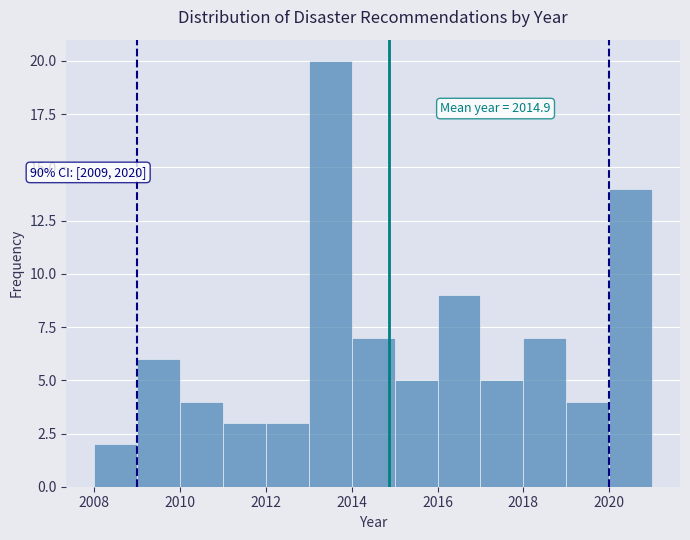

Which range on the x-axis has the tallest bar?

2013 to 2014